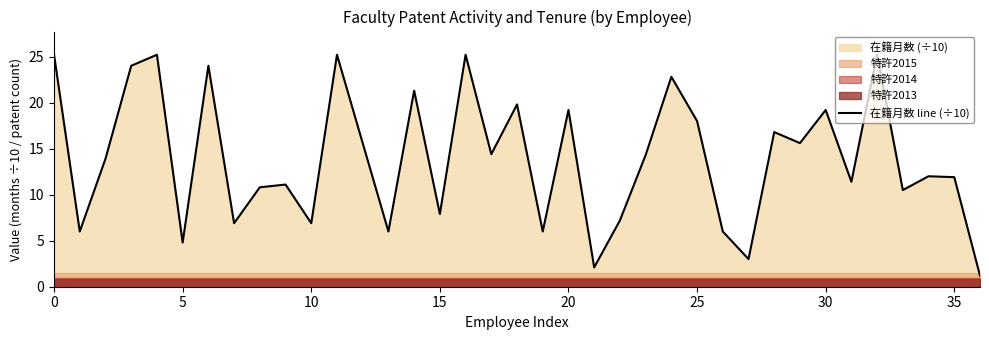

The value at 33 is 10.5. True or false?

True